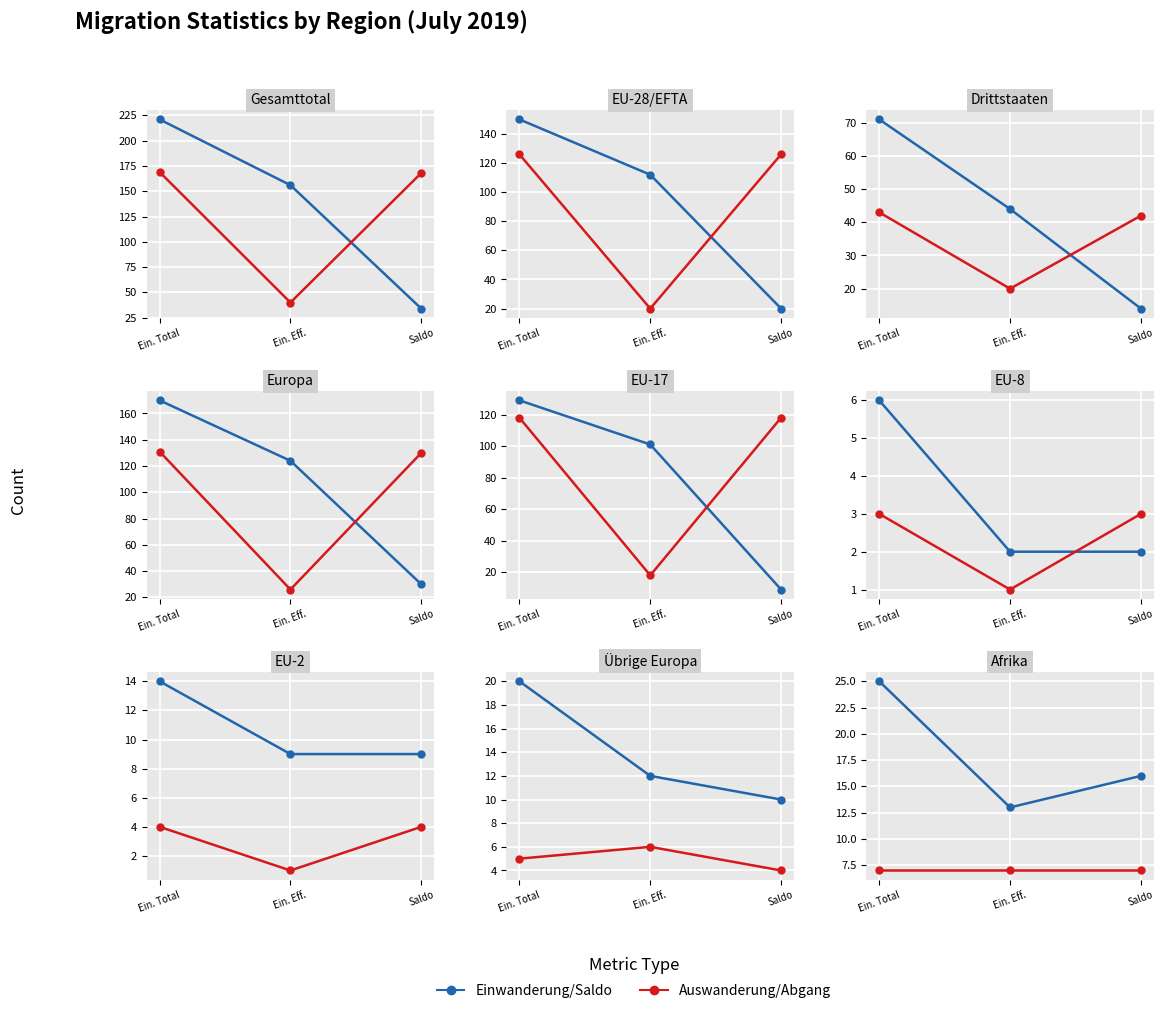

How many data points in Einwanderung/Saldo are above 16?

1